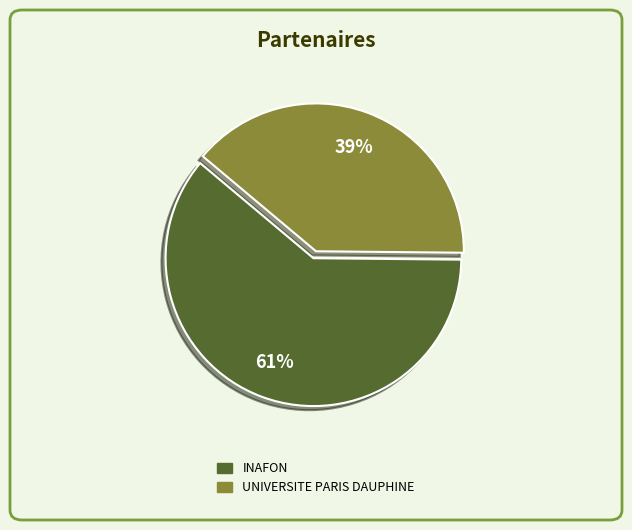

True or false: UNIVERSITE PARIS DAUPHINE accounts for 39% of the total.

True